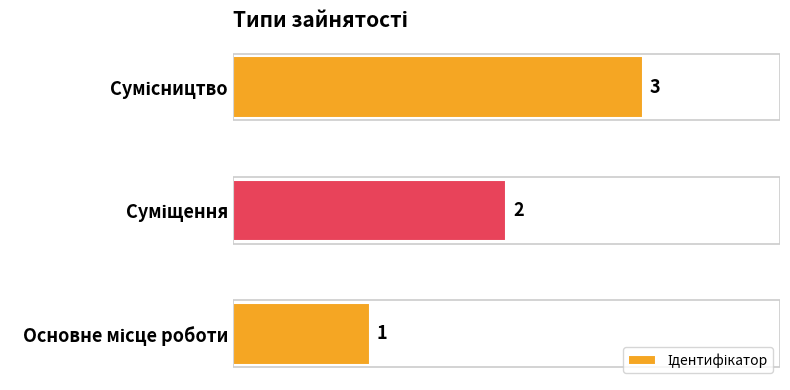

How many distinct data groups are displayed?

1